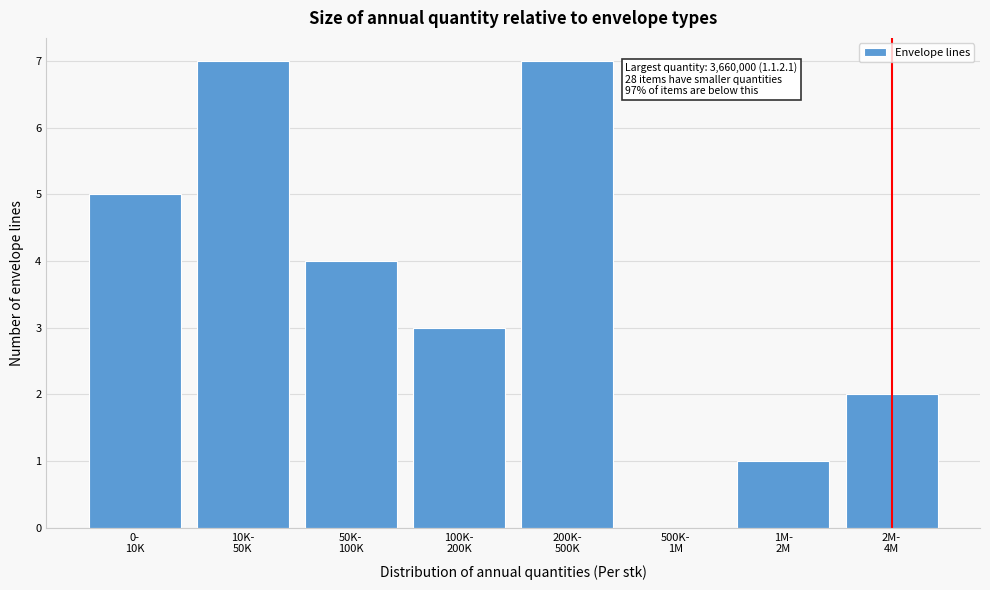

What is the greatest value displayed?

7